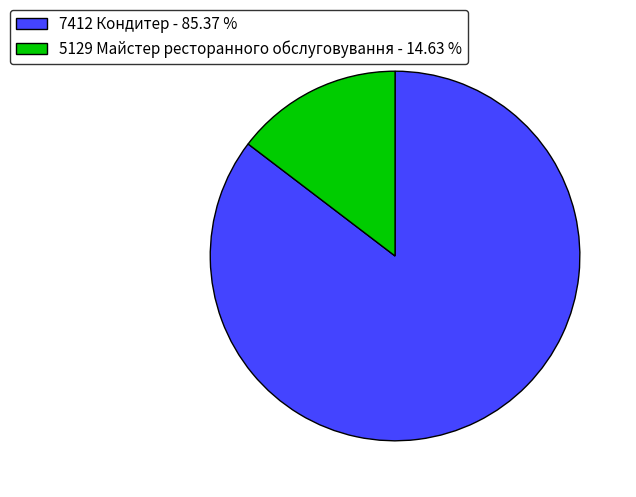

What is the ratio of the value at 7412 Кондитер - 85.37 % to the value at 5129 Майстер ресторанного обслуговування - 14.63 %?

5.8